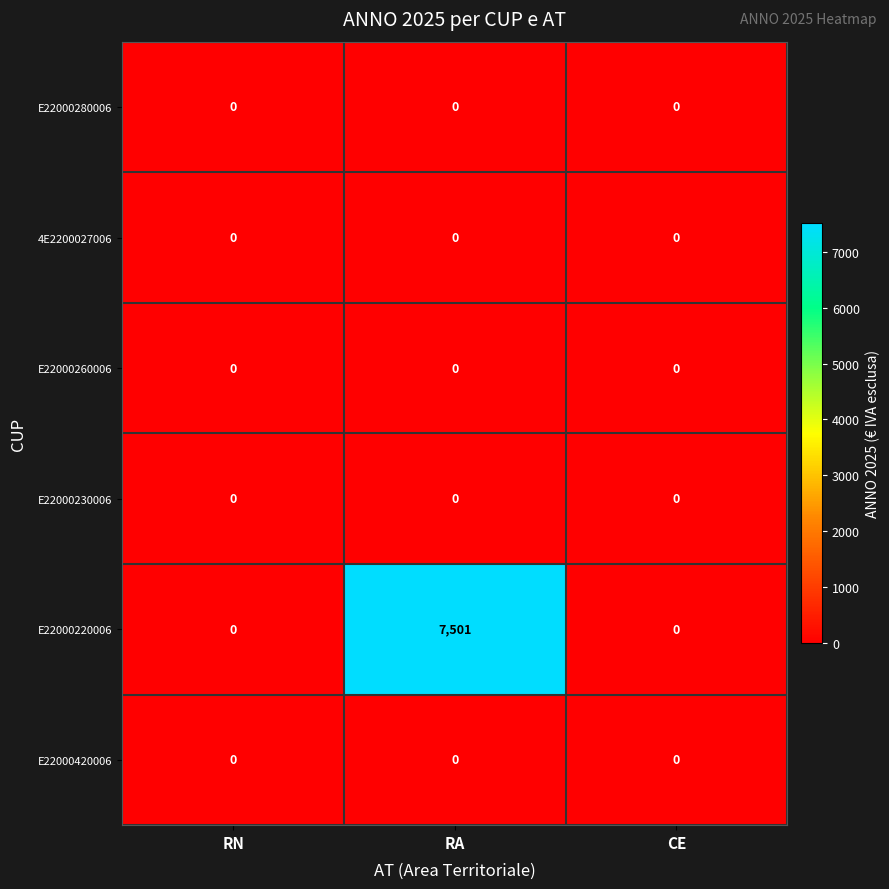

Reading right to left, list all the values displayed in this chart.

E22000280006: 0	0	0
4E2200027006: 0	0	0
E22000260006: 0	0	0
E22000230006: 0	0	0
E22000220006: 0	7501	0
E22000420006: 0	0	0